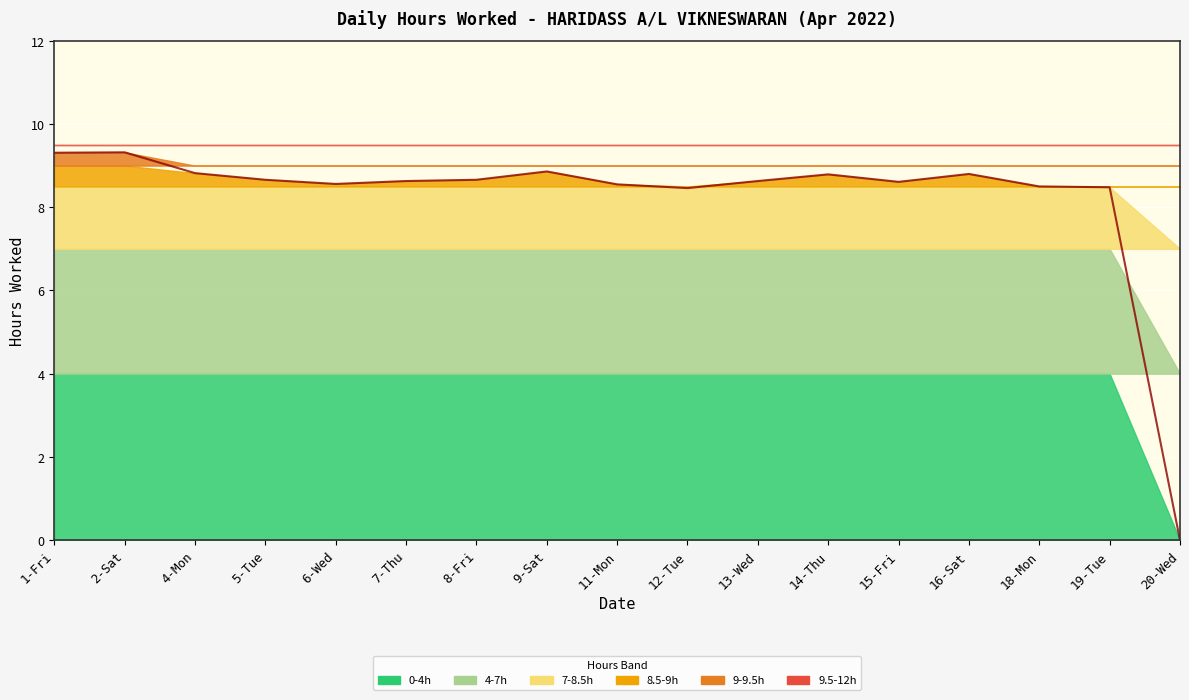

What is the difference between the values at 12-Tue and 4-Mon?

0.4